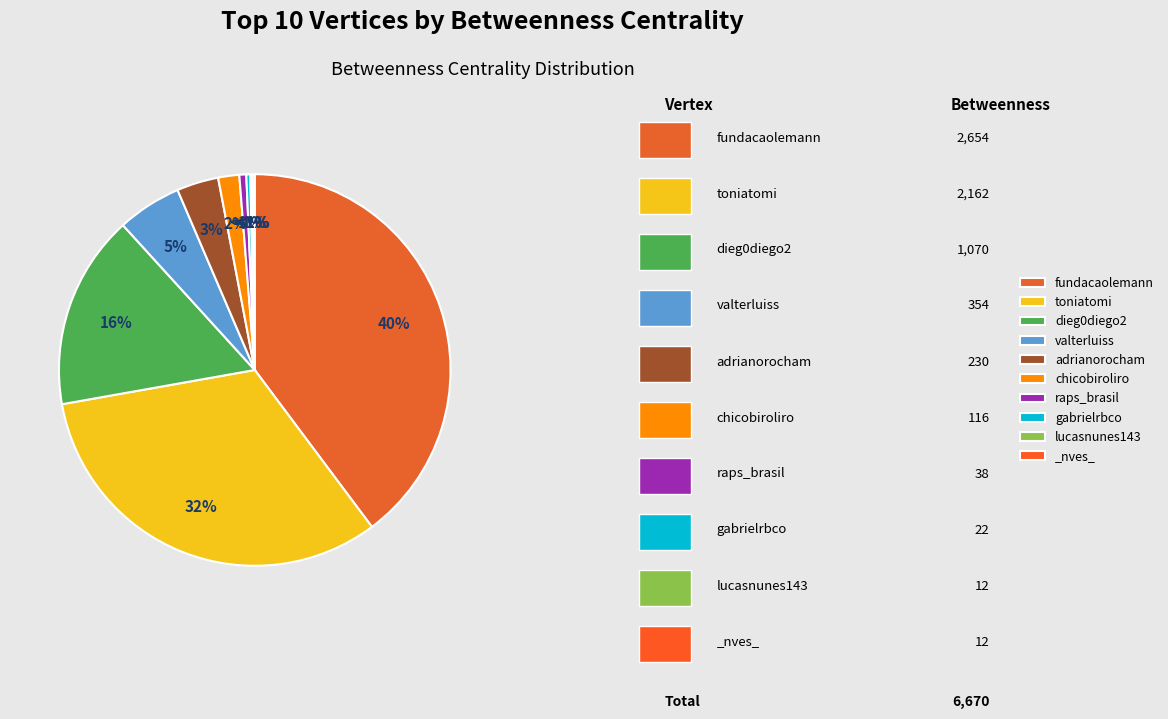

Is there any slice that represents more than half of the pie?

No